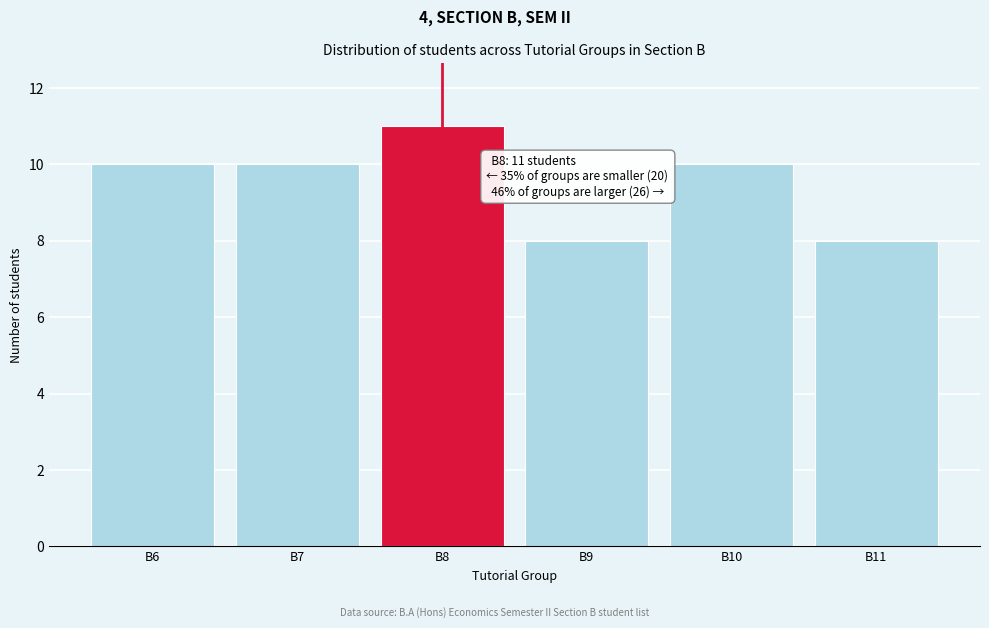

Reading right to left, extract all data points from this chart.

8	10	8	11	10	10